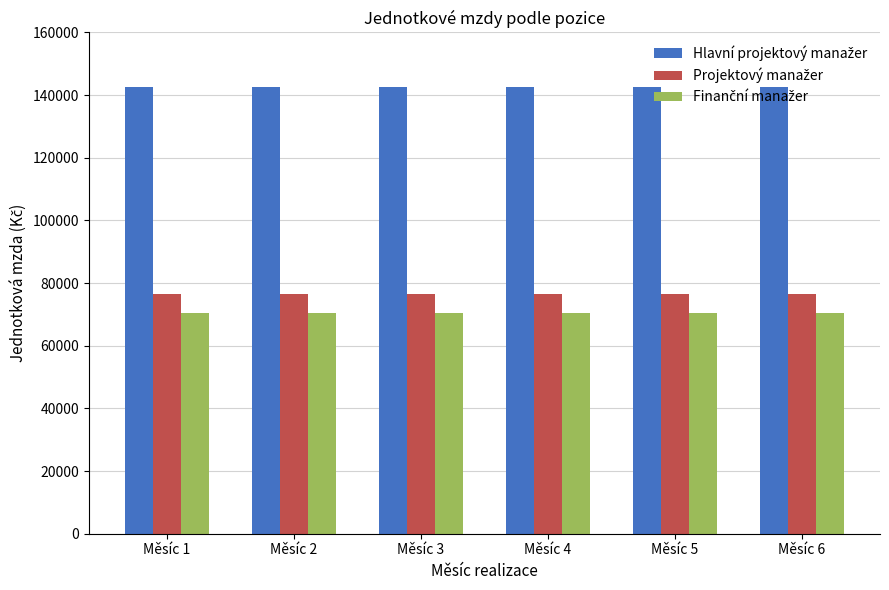

What is the spread (max minus min) of values at Měsíc 3?

71970